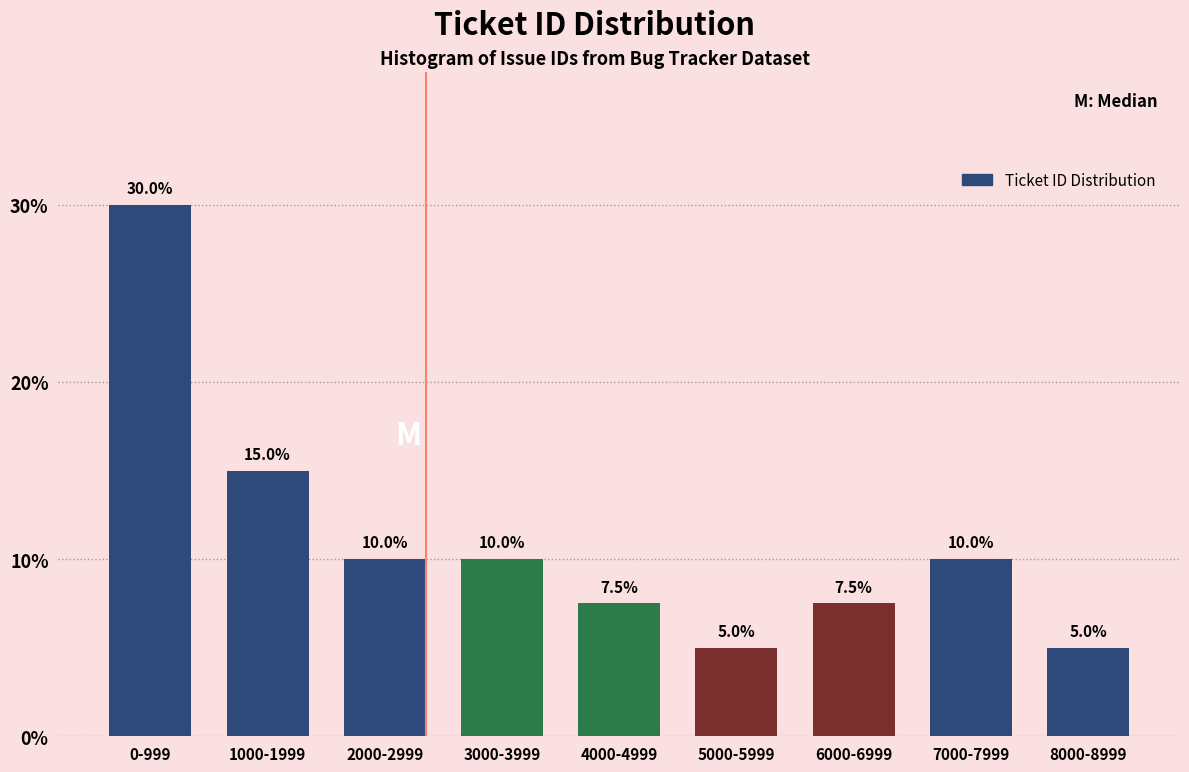

Reading left to right, transcribe all the data shown in this chart.

0-999=30.0	1000-1999=15.0	2000-2999=10.0	3000-3999=10.0	4000-4999=7.5	5000-5999=5.0	6000-6999=7.5	7000-7999=10.0	8000-8999=5.0